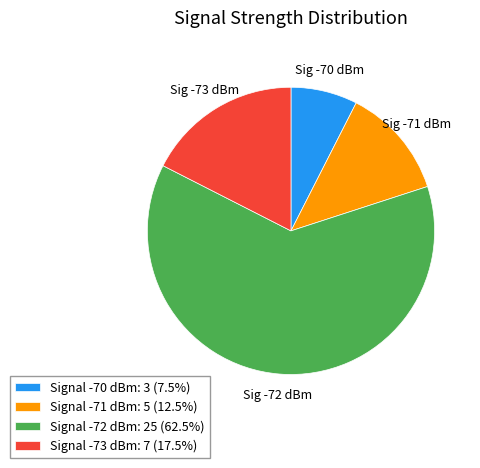

Does any single category account for the majority?

Yes